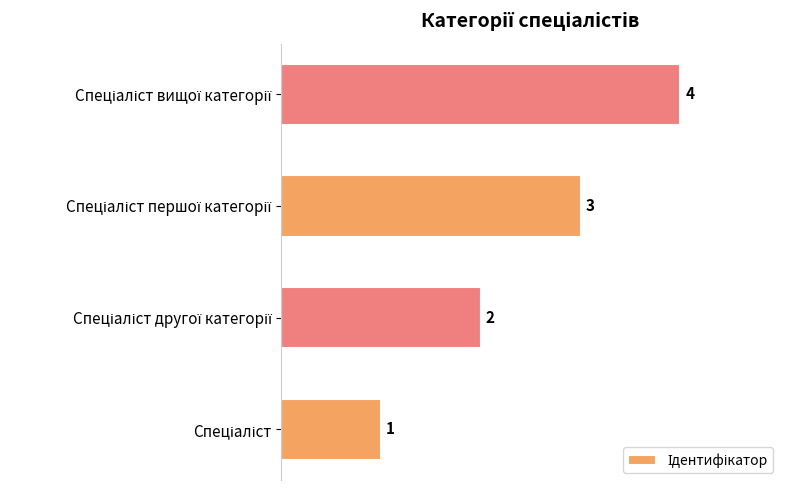

What is the maximum value shown in the chart?

4